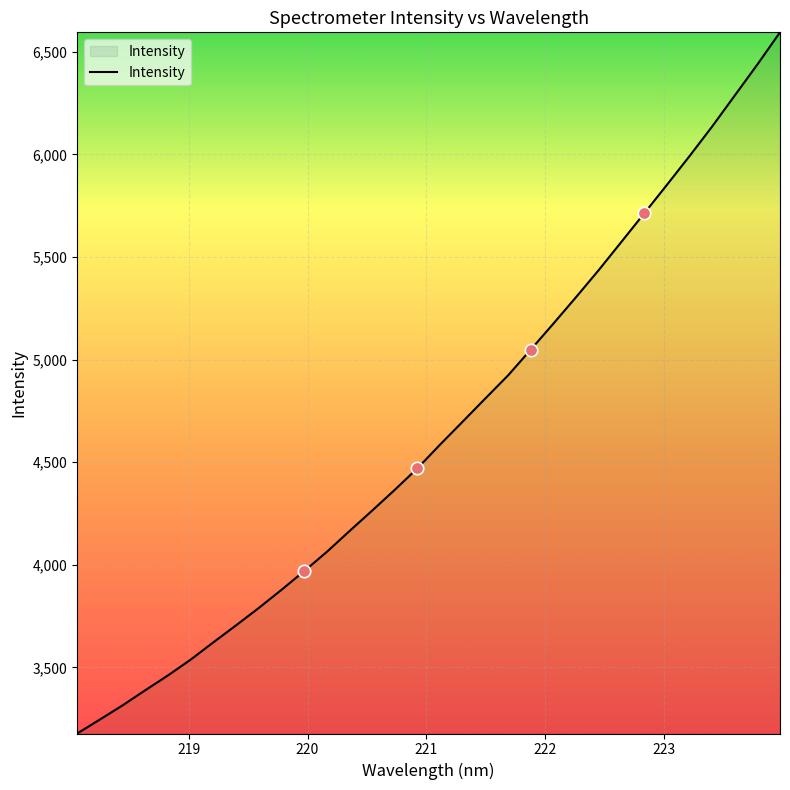

What is the greatest value displayed?

6594.8